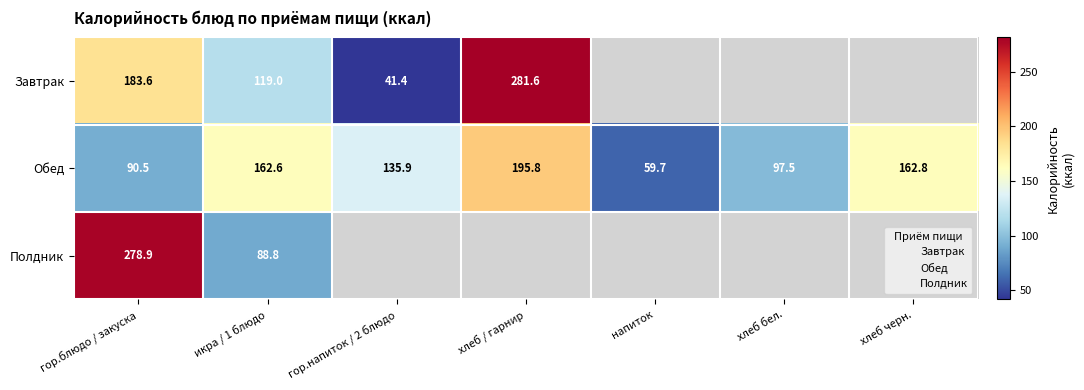

Which category has the highest value across all series?

хлеб / гарнир